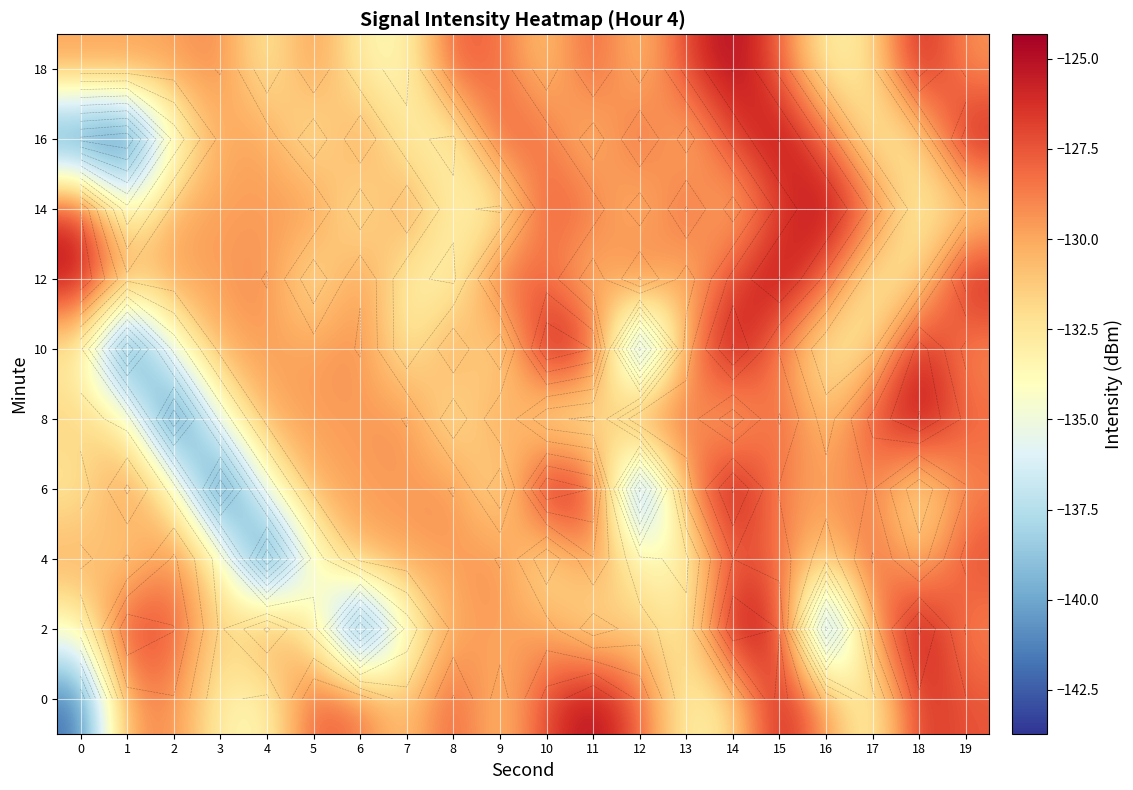

True or false: 4 has a value of -201.1 at 2.

False